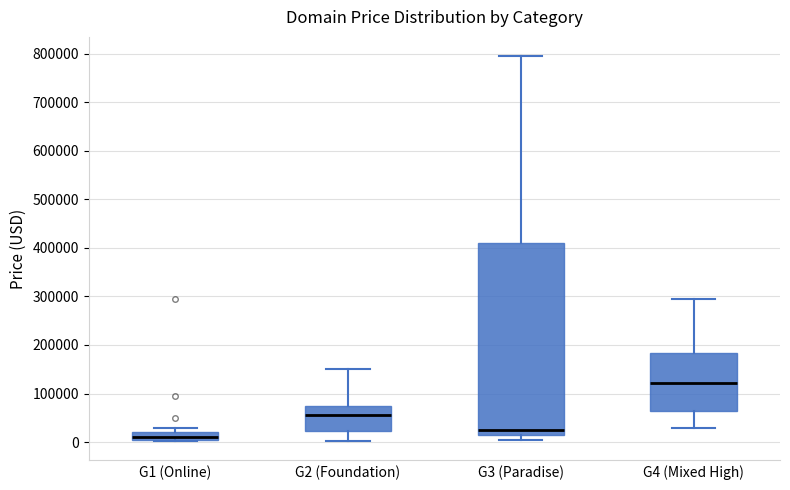

Which box has the lowest median line?

G1 (Online)